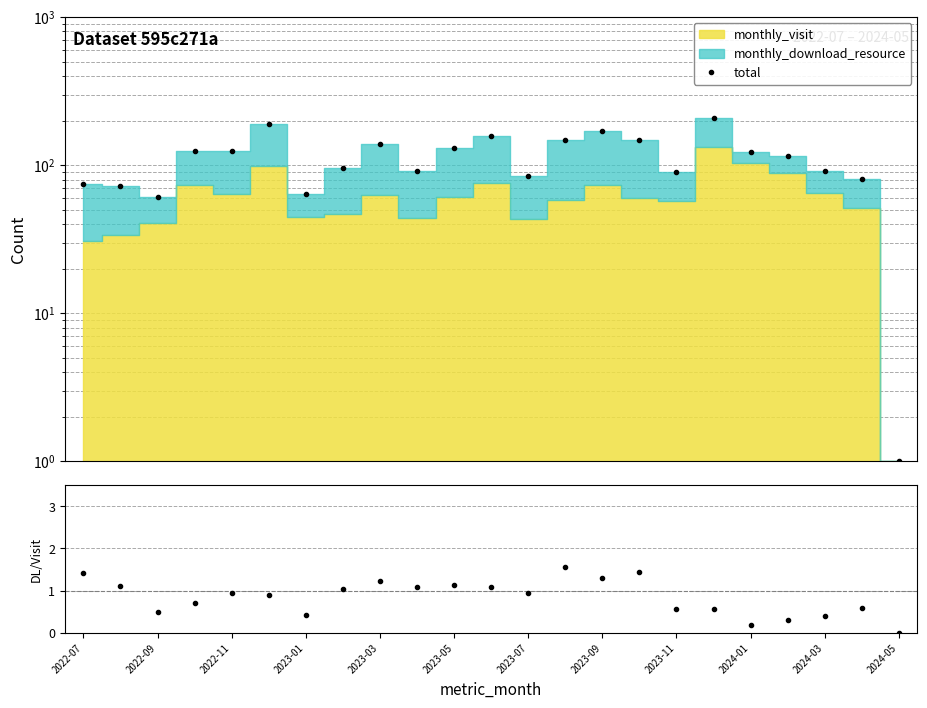

How many positive values does the download/visit series have?

22